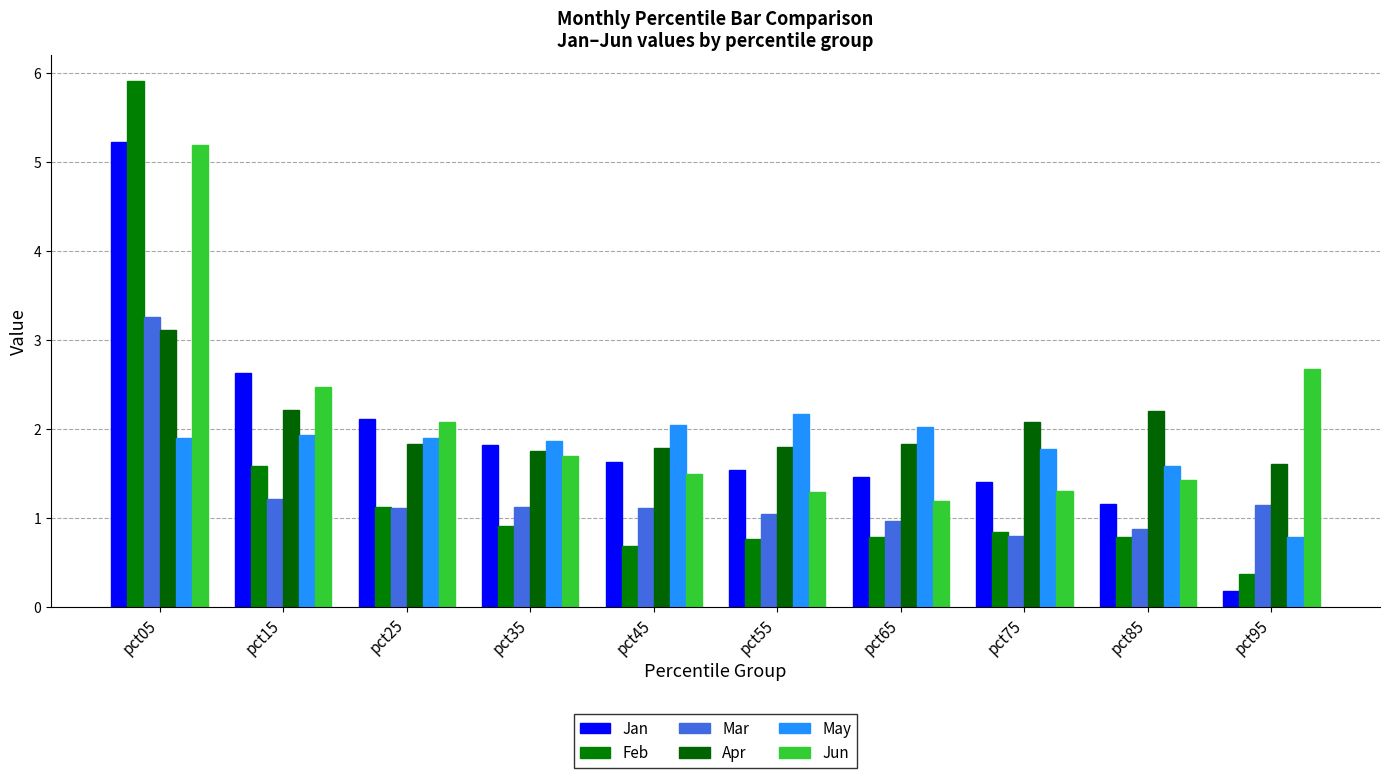

The Jan series shows 2.6 at pct15. True or false?

True